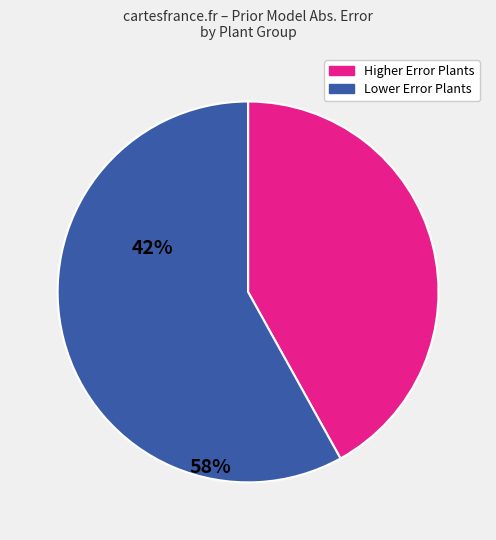

True or false: Higher Error Plants accounts for 54% of the total.

False